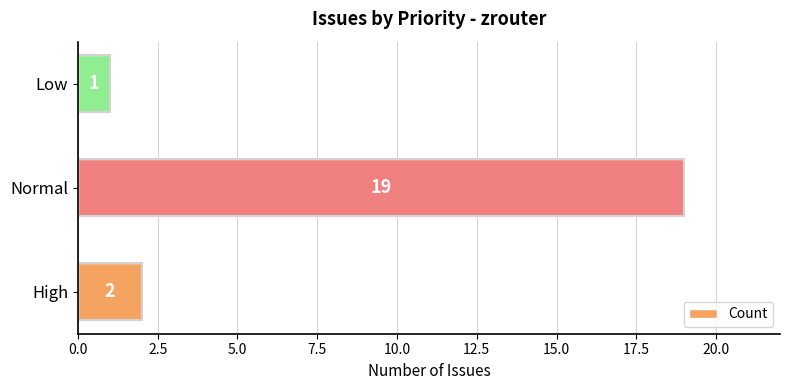

Rank the categories by value from highest to lowest.

Normal, High, Low